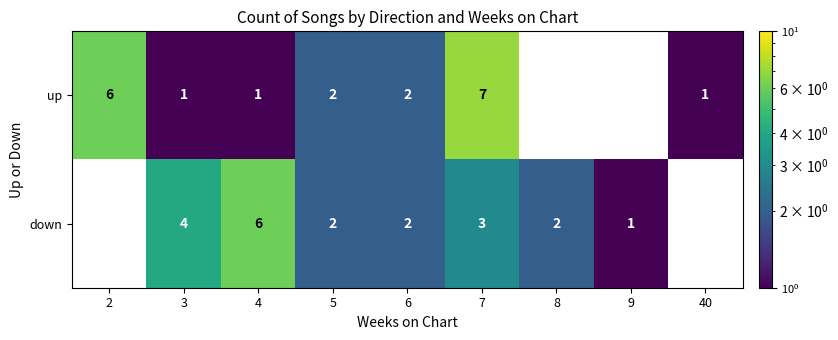

What is the greatest value displayed?

7.0